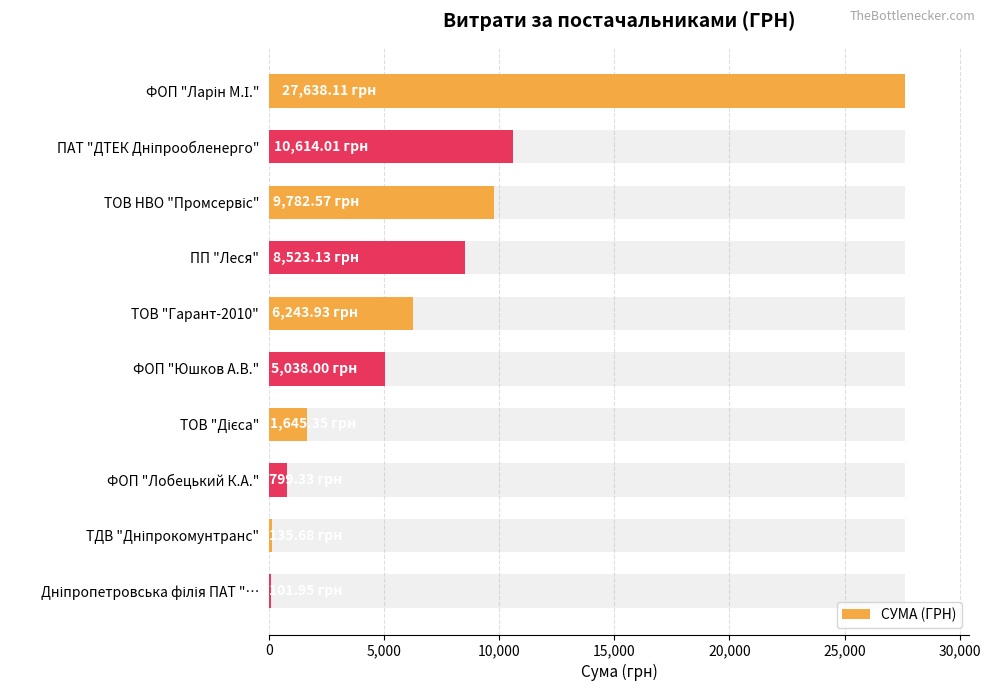

How many bars are there in total?

10